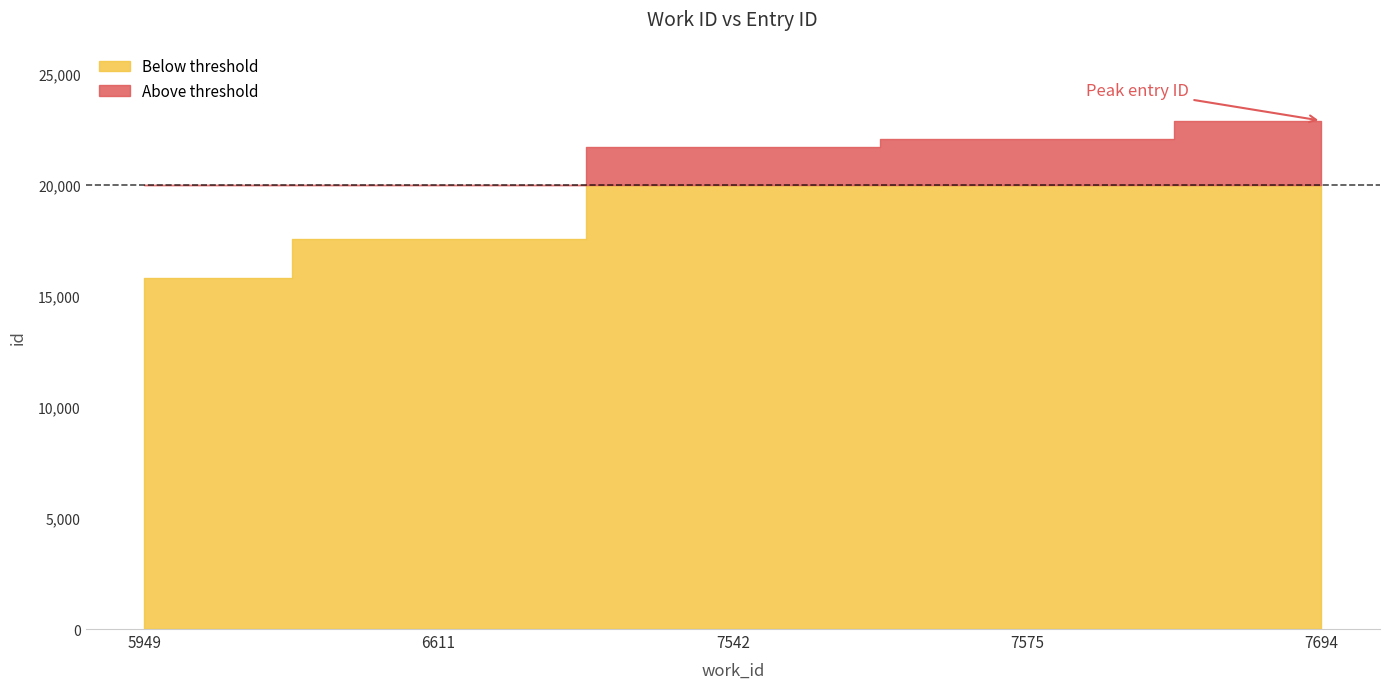

True or false: there are more than 0 points higher than both neighbors.

False